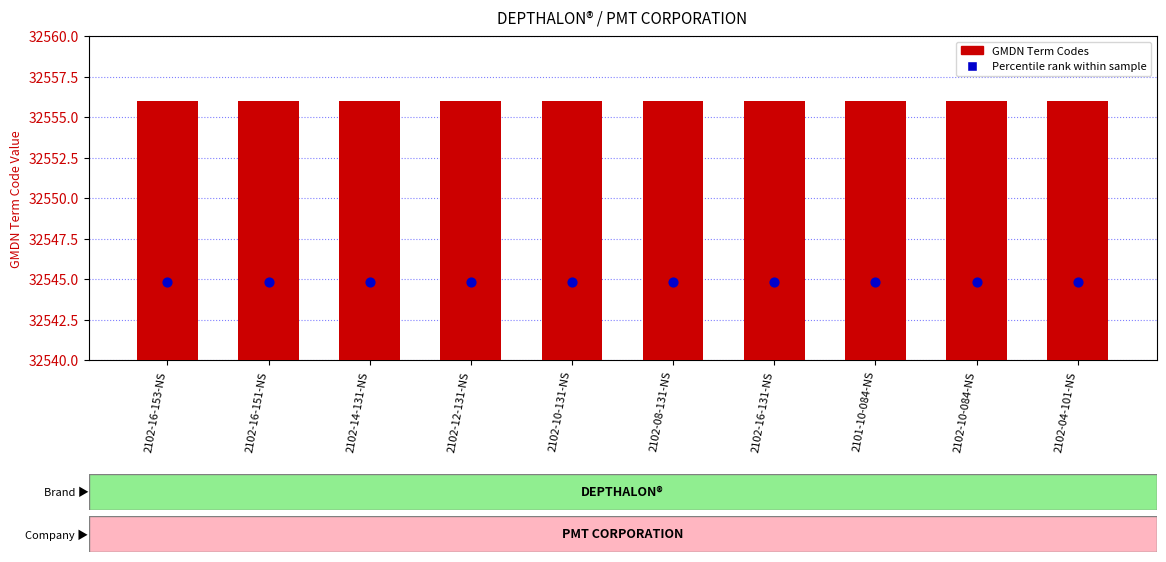

At which category is the sum across all series the highest?

2102-16-153-NS